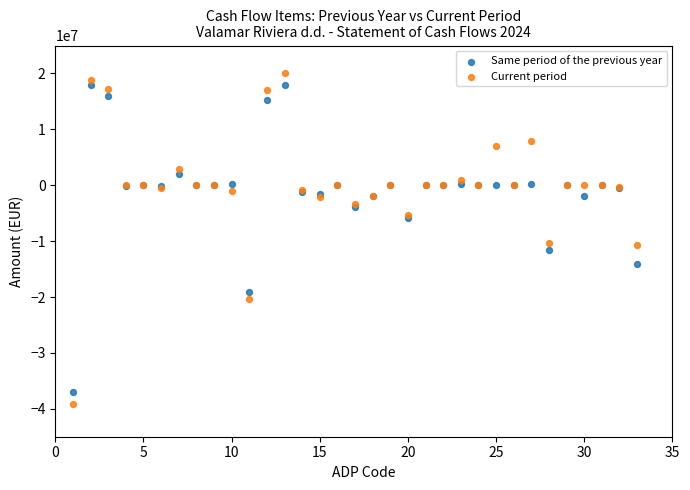

What are all the series names shown in the legend?

Same period of the previous year, Current period